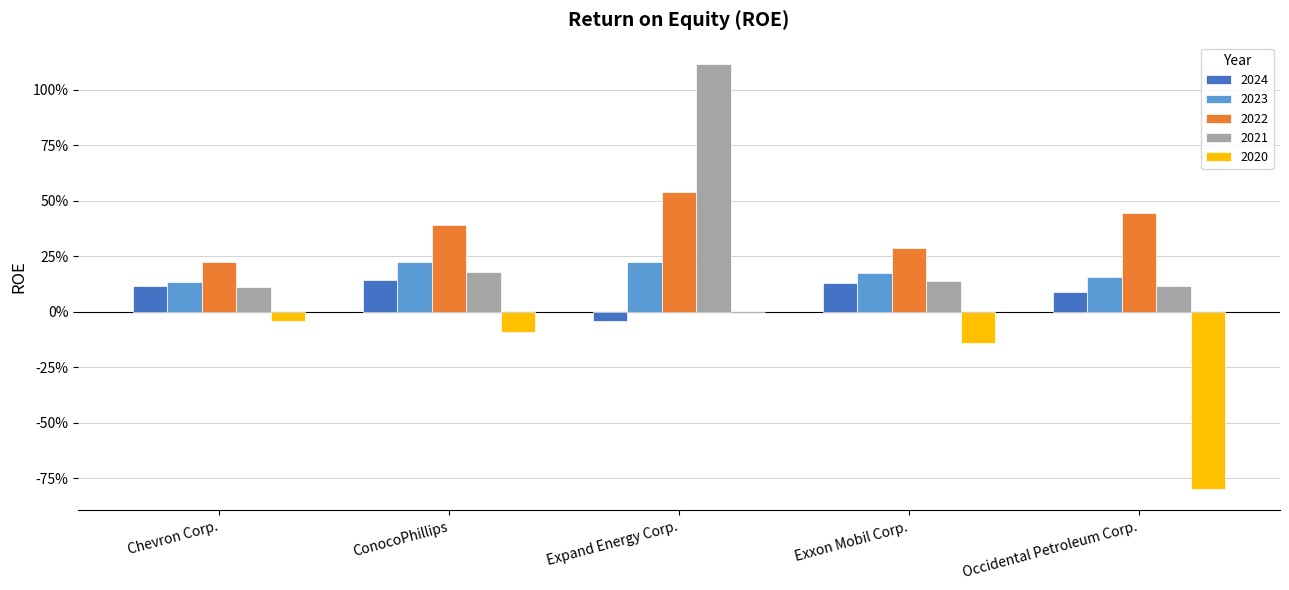

Is it true that 2020 equals -0.8 at Occidental Petroleum Corp.?

True